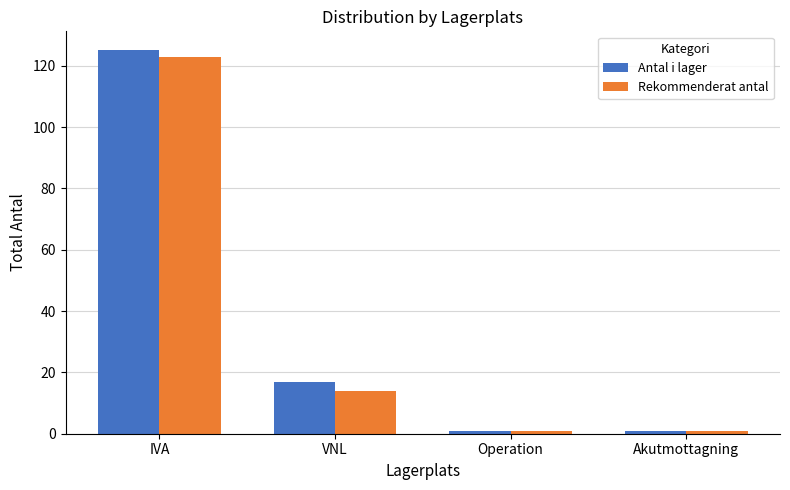

Does the chart contain any negative values?

No